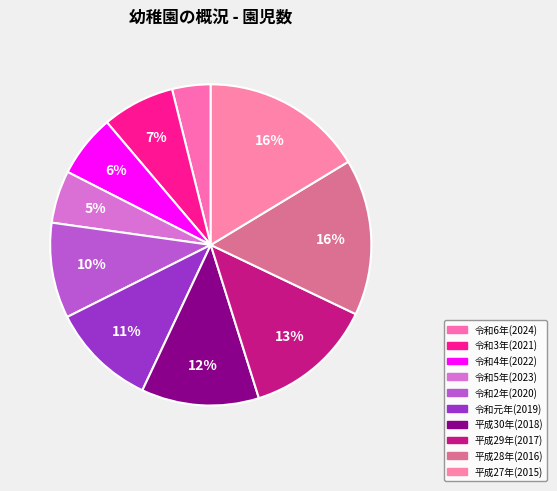

How many slices are in this pie chart?

10